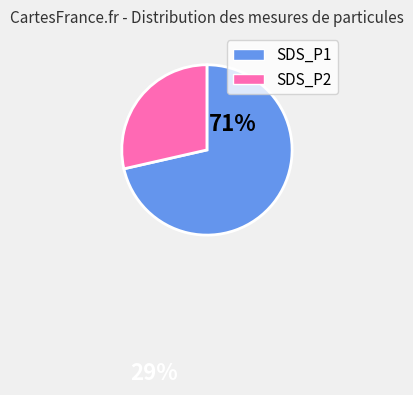

Does any single category account for the majority?

Yes